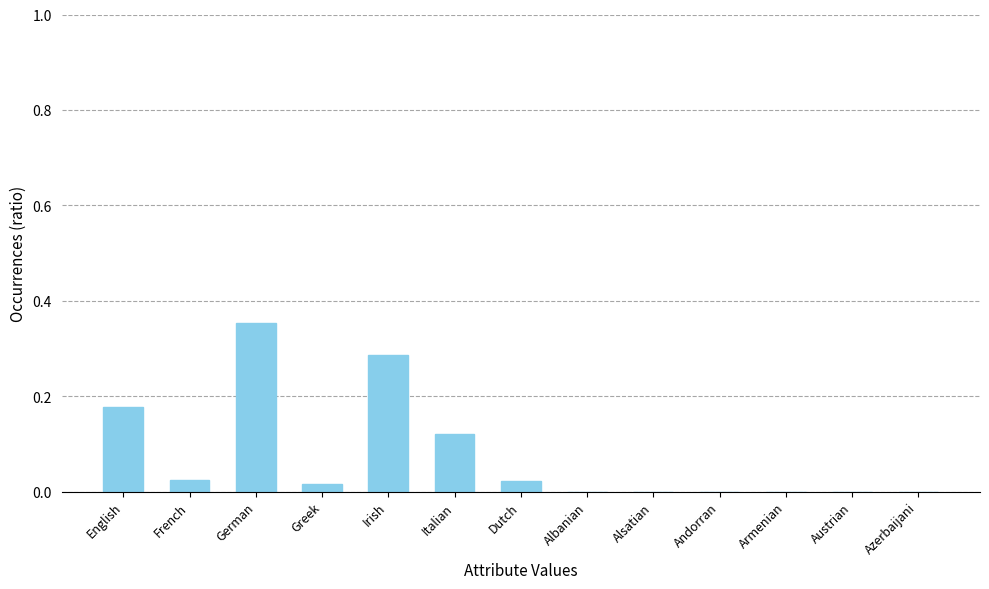

What is the sum of all values?

1.0